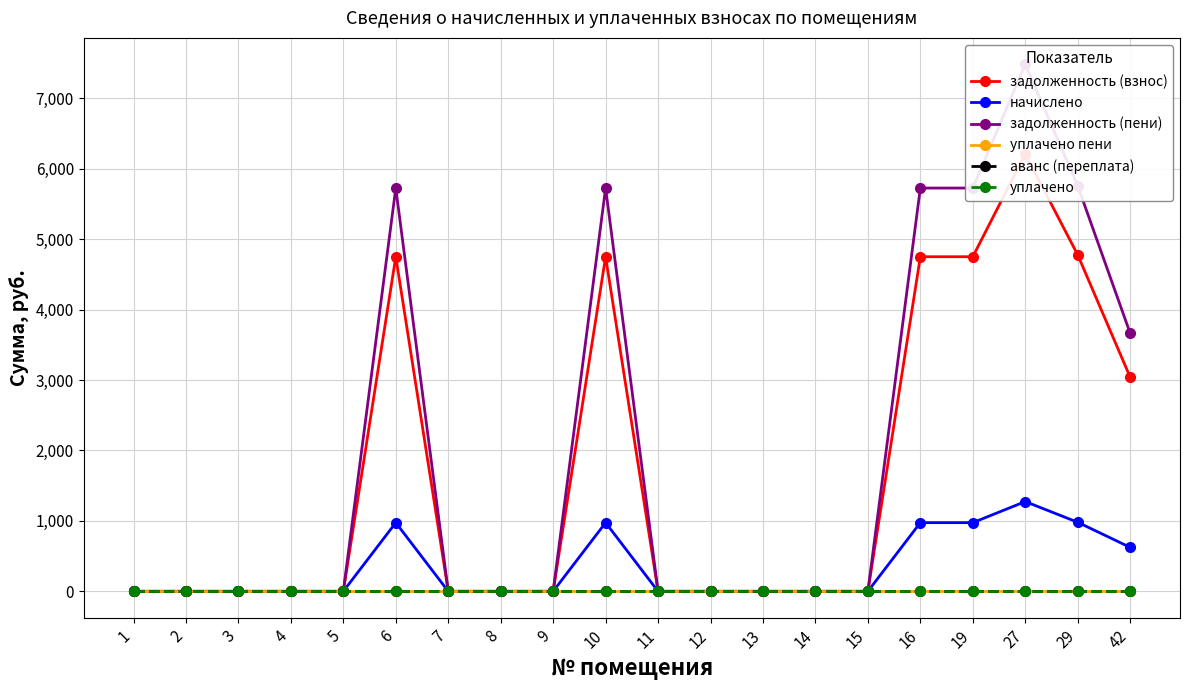

Reading right to left, extract all data points from this chart.

задолженность (взнос): 3040.3	4777.1	6208.9	4750.5	4750.5	0.0	0.0	0.0	0.0	0.0	4750.5	0.0	0.0	0.0	4750.5	0.0	0.0	0.0	0.0	0.0
начислено: 624.0	980.5	1274.3	975.0	975.0	0.0	0.0	0.0	0.0	0.0	975.0	0.0	0.0	0.0	975.0	0.0	0.0	0.0	0.0	0.0
задолженность (пени): 3664.3	5757.6	7483.3	5725.5	5725.5	0.0	0.0	0.0	0.0	0.0	5725.5	0.0	0.0	0.0	5725.5	0.0	0.0	0.0	0.0	0.0
уплачено пени: 0.0	0.0	0.0	0.0	0.0	0.0	0.0	0.0	0.0	0.0	0.0	0.0	0.0	0.0	0.0	0.0	0.0	0.0	0.0	0.0
аванс (переплата): 0.0	0.0	0.0	0.0	0.0	0.0	0.0	0.0	0.0	0.0	0.0	0.0	0.0	0.0	0.0	0.0	0.0	0.0	0.0	0.0
уплачено: 0.0	0.0	0.0	0.0	0.0	0.0	0.0	0.0	0.0	0.0	0.0	0.0	0.0	0.0	0.0	0.0	0.0	0.0	0.0	0.0